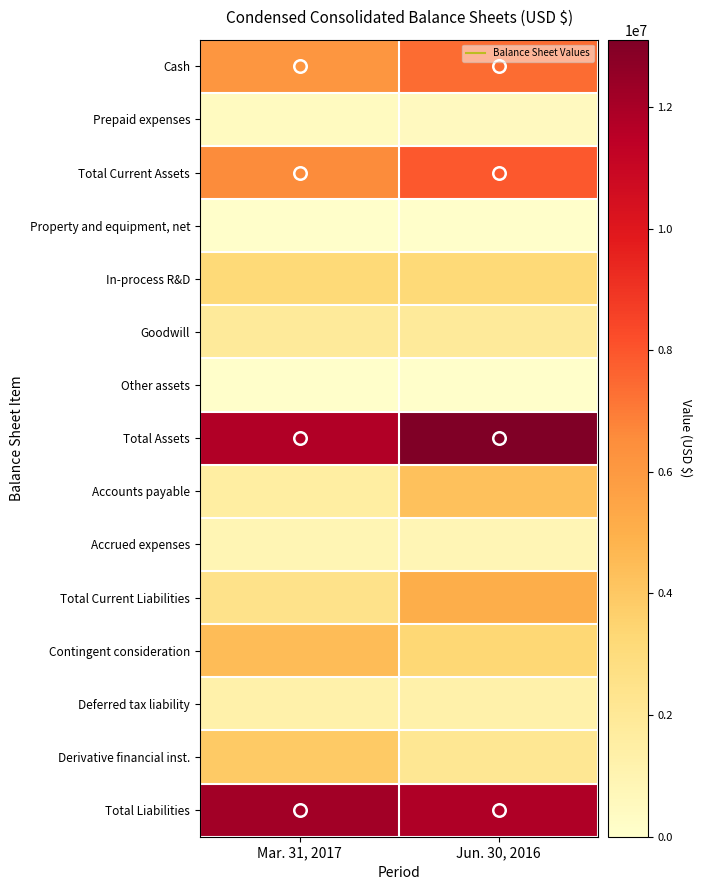

Reading left to right, extract all data points from this chart.

Cash: Mar. 31, 2017=6137465	Jun. 30, 2016=7403940
Prepaid expenses: Mar. 31, 2017=421426	Jun. 30, 2016=491045
Total Current Assets: Mar. 31, 2017=6558891	Jun. 30, 2016=7894985
Property and equipment, net: Mar. 31, 2017=71640	Jun. 30, 2016=80848
In-process R&D: Mar. 31, 2017=3190000	Jun. 30, 2016=3190000
Goodwill: Mar. 31, 2017=1870924	Jun. 30, 2016=1870924
Other assets: Mar. 31, 2017=68377	Jun. 30, 2016=69955
Total Assets: Mar. 31, 2017=11759832	Jun. 30, 2016=13106712
Accounts payable: Mar. 31, 2017=1562795	Jun. 30, 2016=4252243
Accrued expenses: Mar. 31, 2017=910833	Jun. 30, 2016=820894
Total Current Liabilities: Mar. 31, 2017=2473628	Jun. 30, 2016=5083547
Contingent consideration: Mar. 31, 2017=4490000	Jun. 30, 2016=3320000
Deferred tax liability: Mar. 31, 2017=1269620	Jun. 30, 2016=1269620
Derivative financial inst.: Mar. 31, 2017=3912006	Jun. 30, 2016=2115965
Total Liabilities: Mar. 31, 2017=12145254	Jun. 30, 2016=11789132